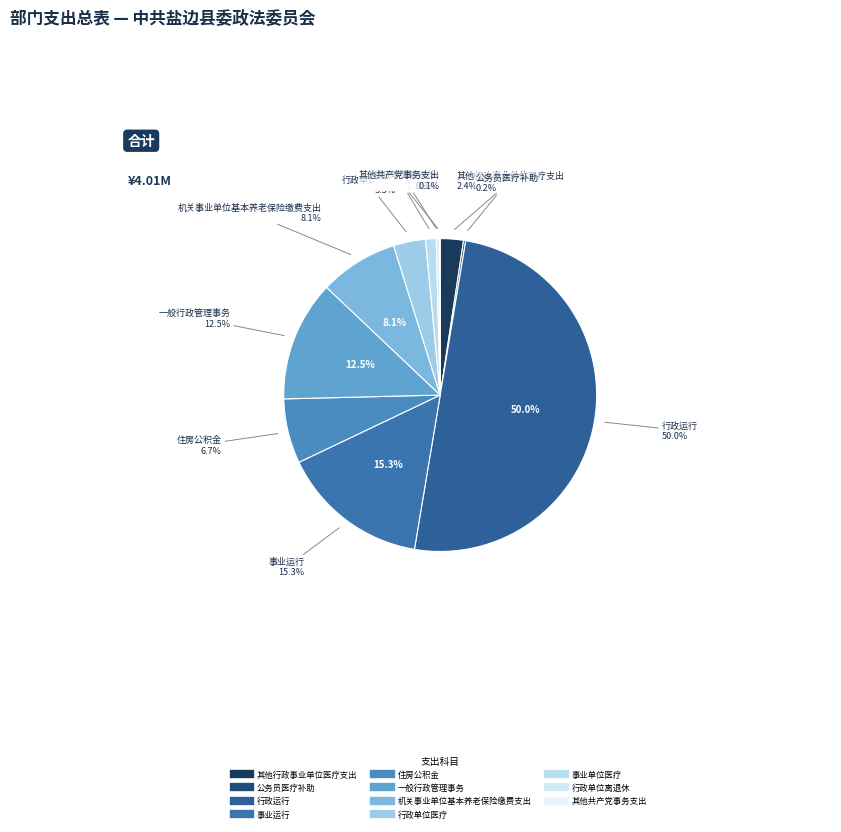

Which slice is the largest?

行政运行